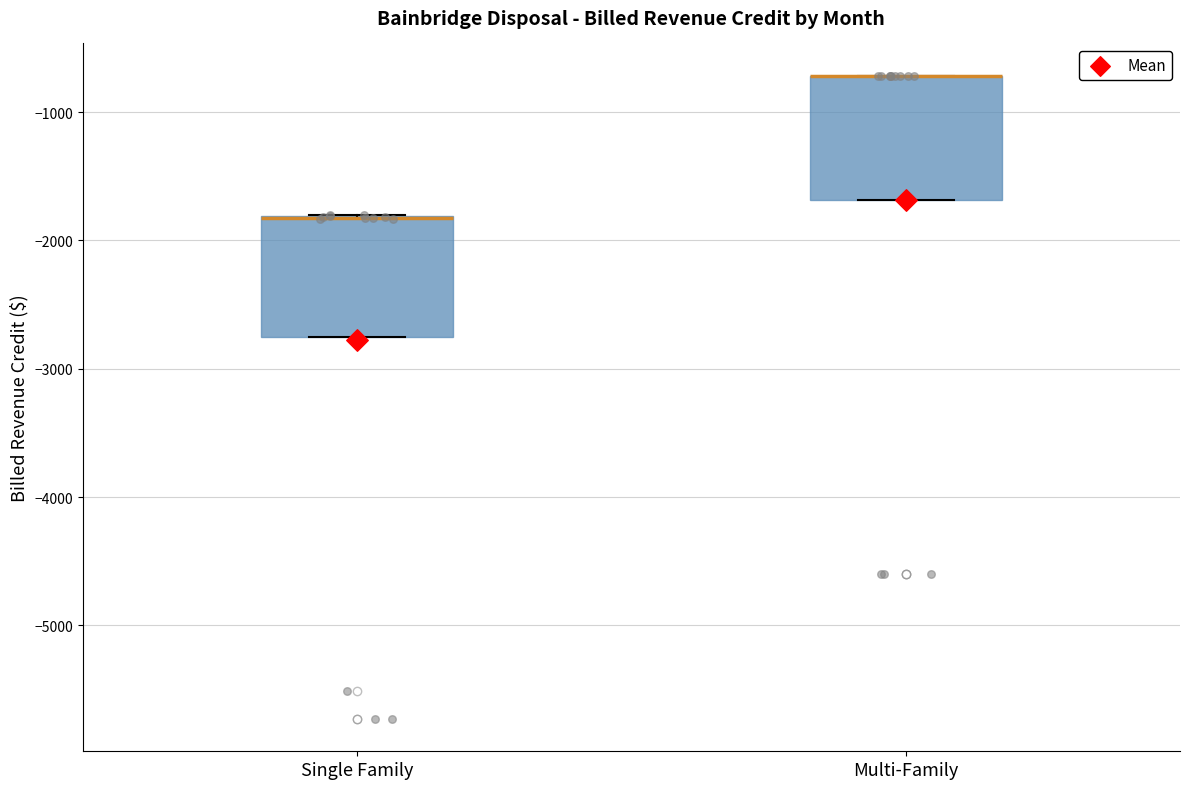

Reading left to right, transcribe this box plot: for each box, give where its median line is, the range the box spans, and where its two whiskers end, as read against the y-axis. The values are not printed on the chart, so give them approximately, as read against the axis.

Single Family: median -1800 (drawn on the box's upper edge), box -2800 to -1800, whiskers -2800 to -1800
Multi-Family: median -700 (drawn on the box's upper edge), box -1700 to -700, whiskers -1700 to -700